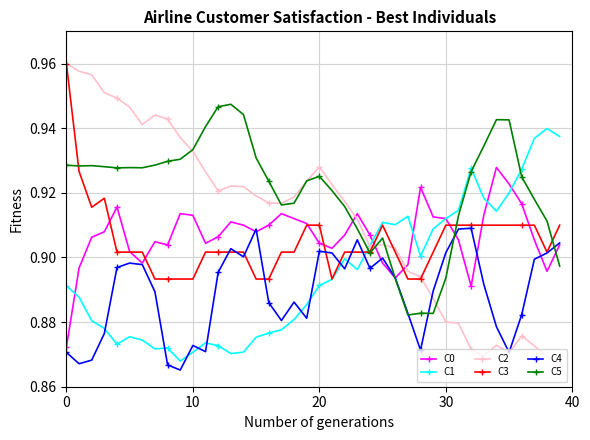

What is the difference between the second highest and second lowest values in the C5 series?

0.1